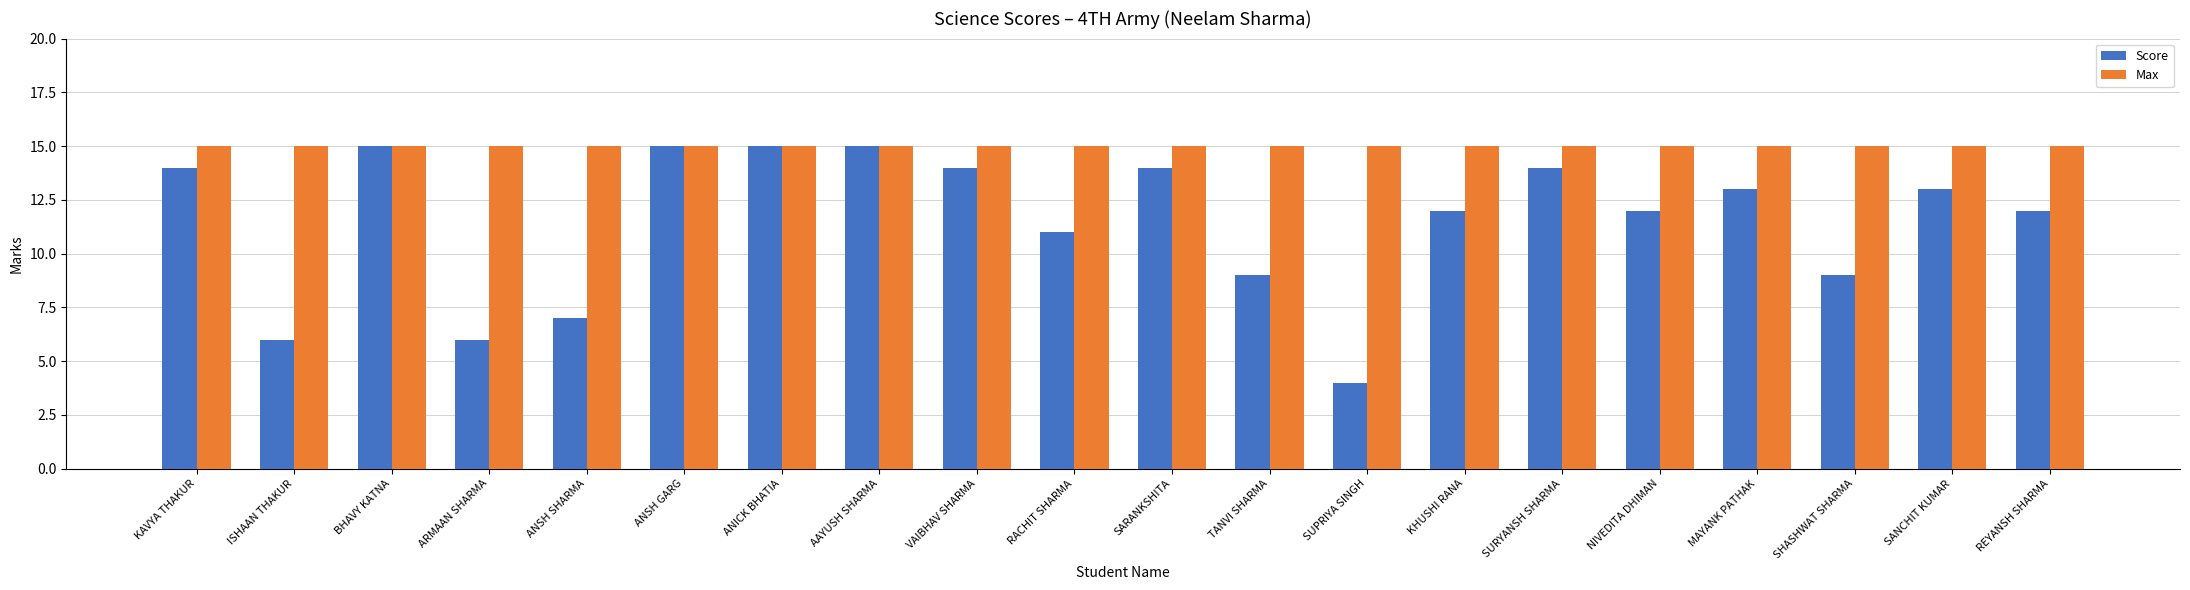

What is the maximum value for Score?

15